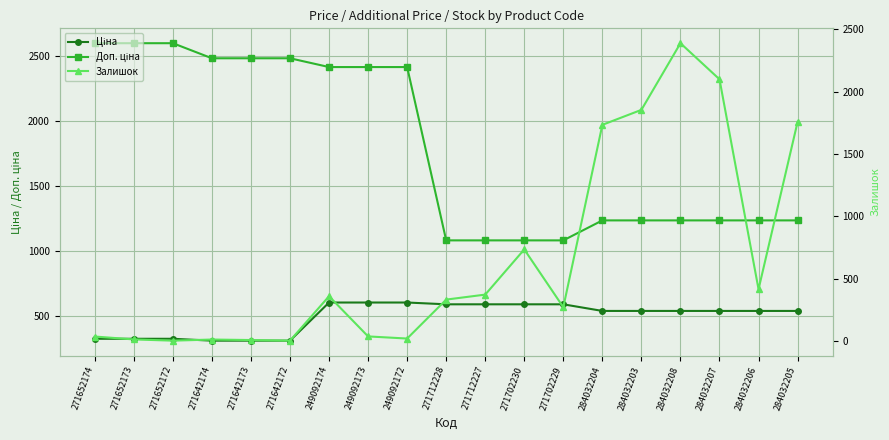

Reading left to right, list all the values displayed in this chart.

Ціна: 271652174=324.8	271652173=324.8	271652172=324.8	271642174=310.3	271642173=310.3	271642172=310.3	249092174=603.7	249092173=603.7	249092172=603.7	271712228=589.9	271712227=589.9	271702230=589.9	271702229=589.9	284032204=539.0	284032203=539.0	284032208=539.0	284032207=539.0	284032206=539.0	284032205=539.0
Доп. ціна: 271652174=2598.3	271652173=2598.3	271652172=2598.3	271642174=2482.4	271642173=2482.4	271642172=2482.4	249092174=2414.8	249092173=2414.8	249092172=2414.8	271712228=1081.7	271712227=1081.7	271702230=1081.7	271702229=1081.7	284032204=1235.4	284032203=1235.4	284032208=1235.4	284032207=1235.4	284032206=1235.4	284032205=1235.4
Залишок: 271652174=38.0	271652173=15.0	271652172=5.0	271642174=14.0	271642173=10.0	271642172=5.0	249092174=361.0	249092173=39.0	249092172=22.0	271712228=334.0	271712227=374.0	271702230=736.0	271702229=273.0	284032204=1734.0	284032203=1854.0	284032208=2388.0	284032207=2099.0	284032206=417.0	284032205=1757.0